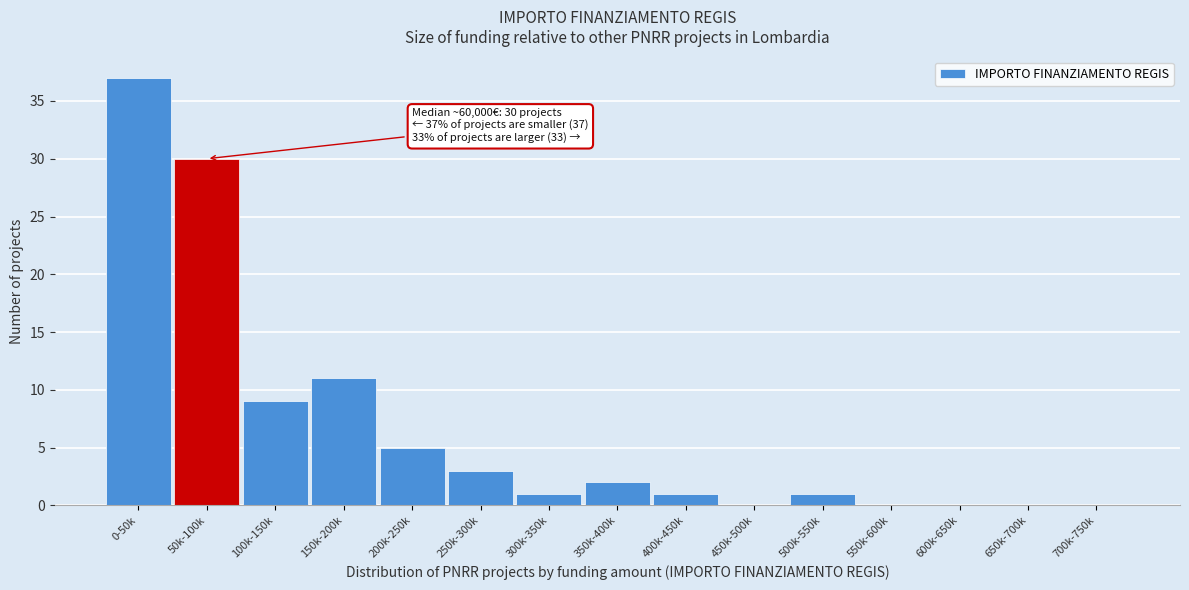

Reading left to right, extract all data points from this chart.

0-50k=37	50k-100k=30	100k-150k=9	150k-200k=11	200k-250k=5	250k-300k=3	300k-350k=1	350k-400k=2	400k-450k=1	450k-500k=0	500k-550k=1	550k-600k=0	600k-650k=0	650k-700k=0	700k-750k=0